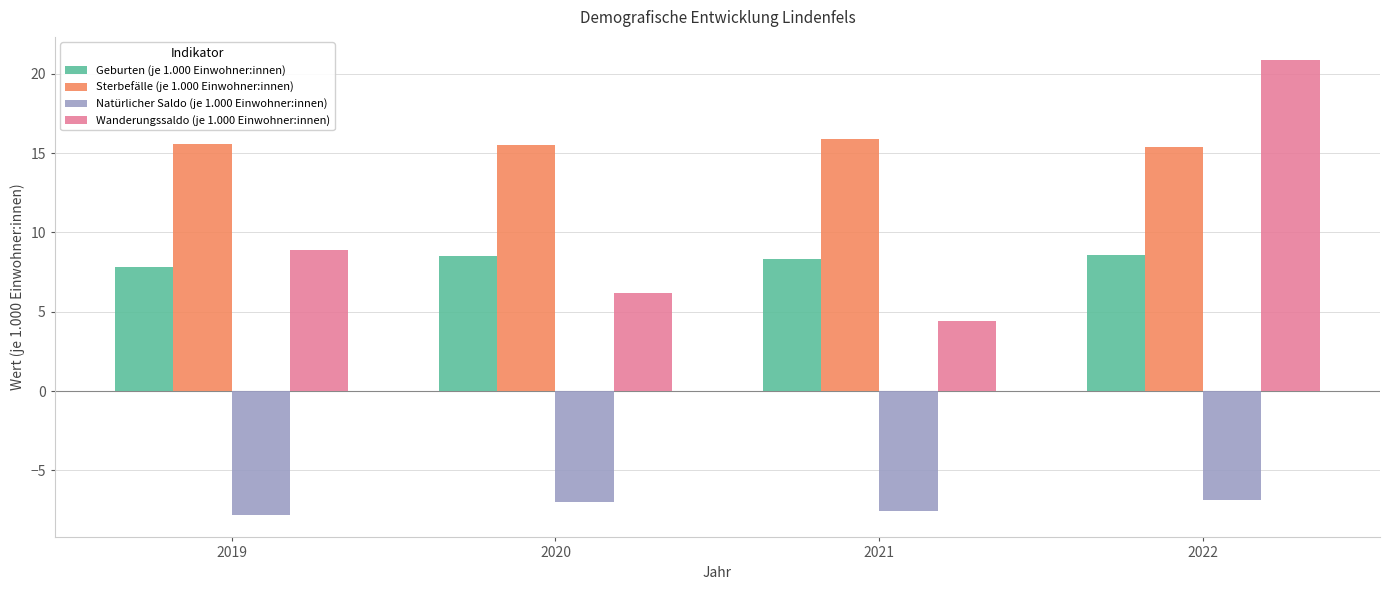

What is the value of the Geburten (je 1.000 Einwohner:innen) bar at the 3rd from the left?

8.3